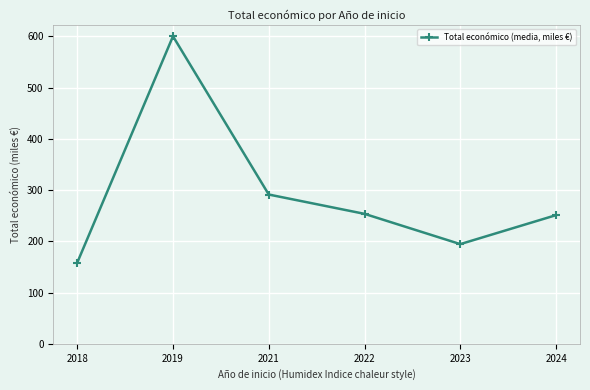

The chart shows a value of 85.2 at 2022. True or false?

False